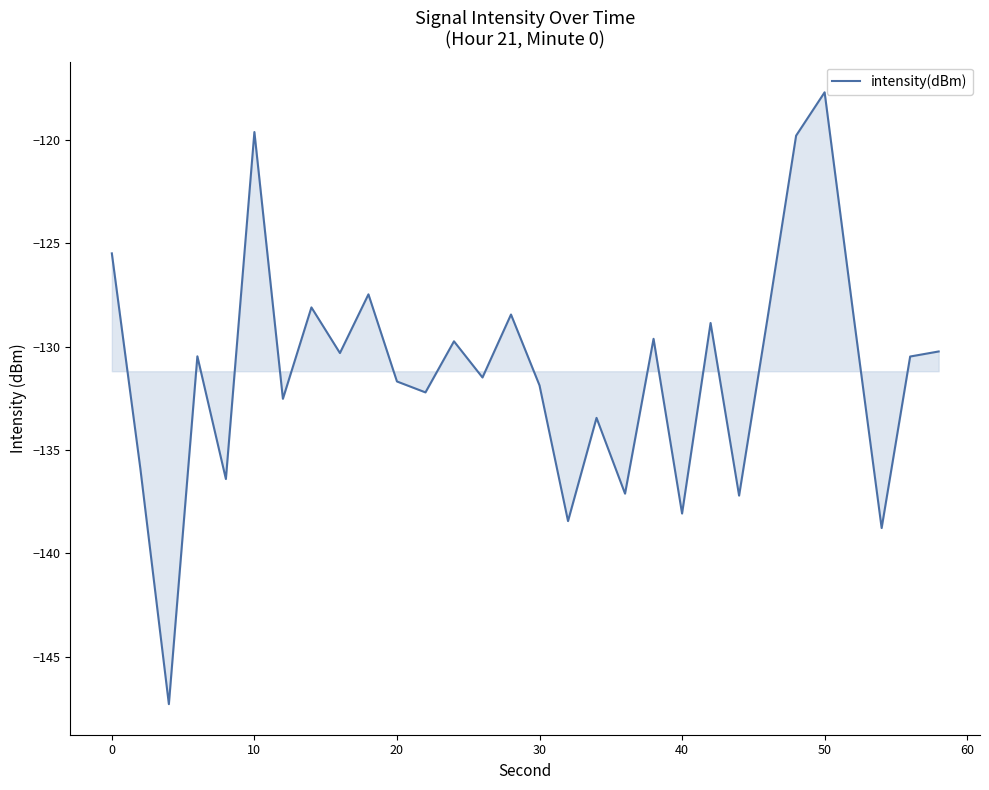

What is the difference between the maximum and minimum values?

29.6